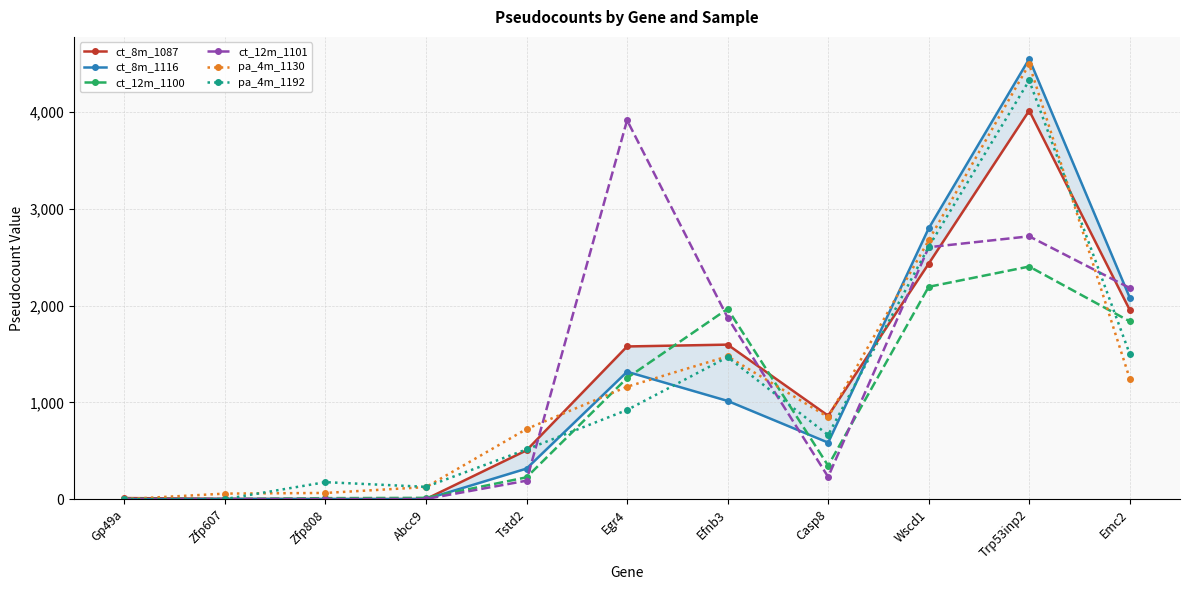

Is the value of ct_8m_1087 at Zfp607 greater than the value of ct_8m_1116 at Egr4?

No